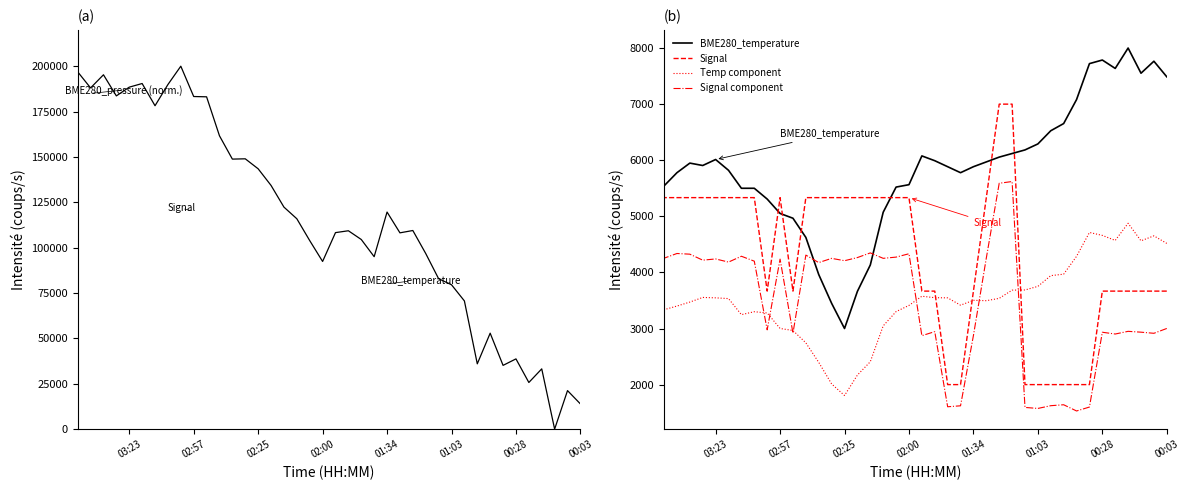

How many values in the BME280_pressure series exceed 109448?

20